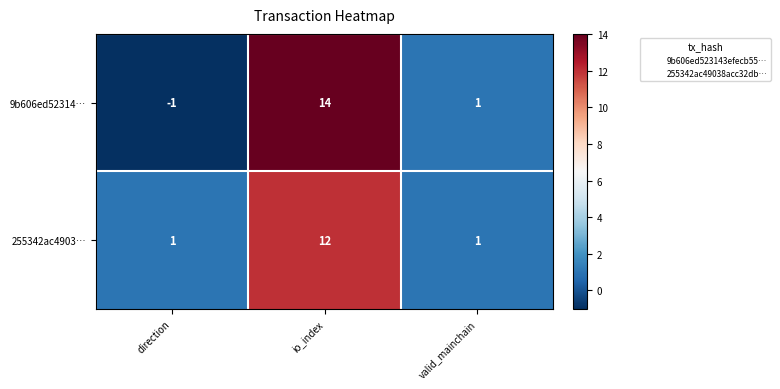

At how many categories does at least one series exceed 8?

1